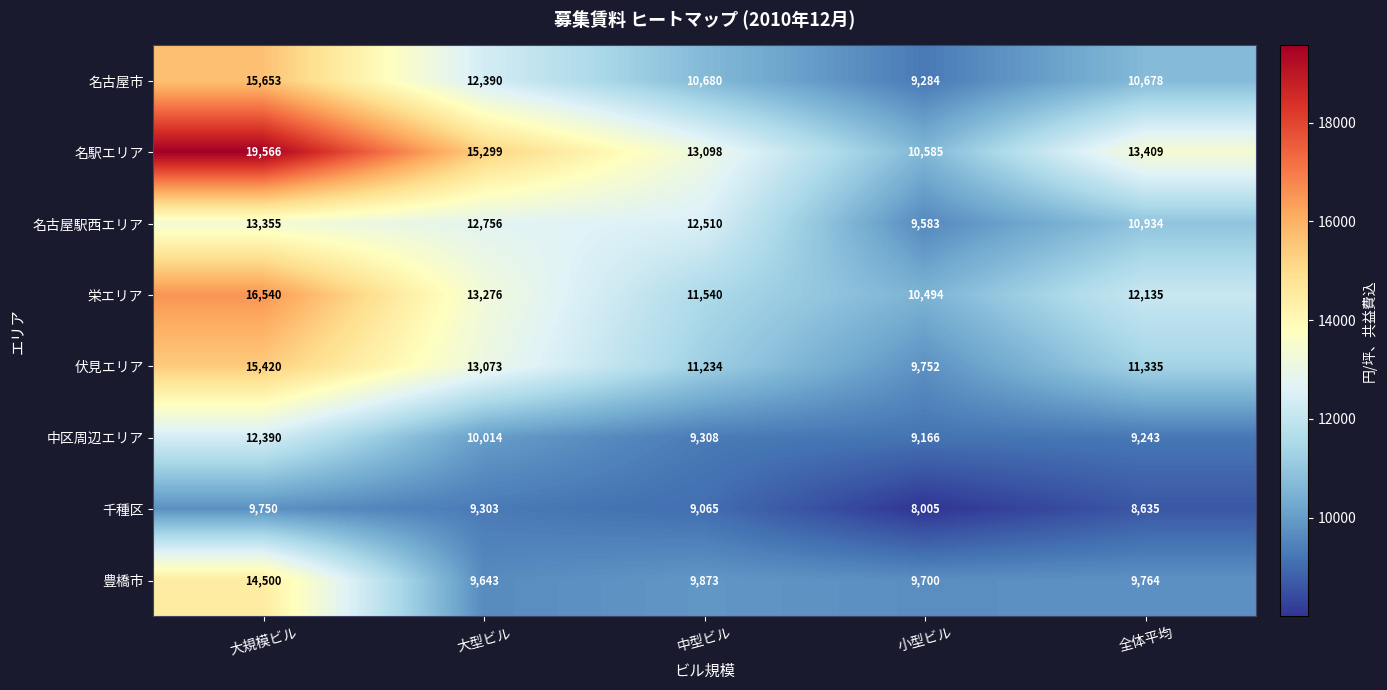

What is the sum of all 中区周辺エリア values?

50121